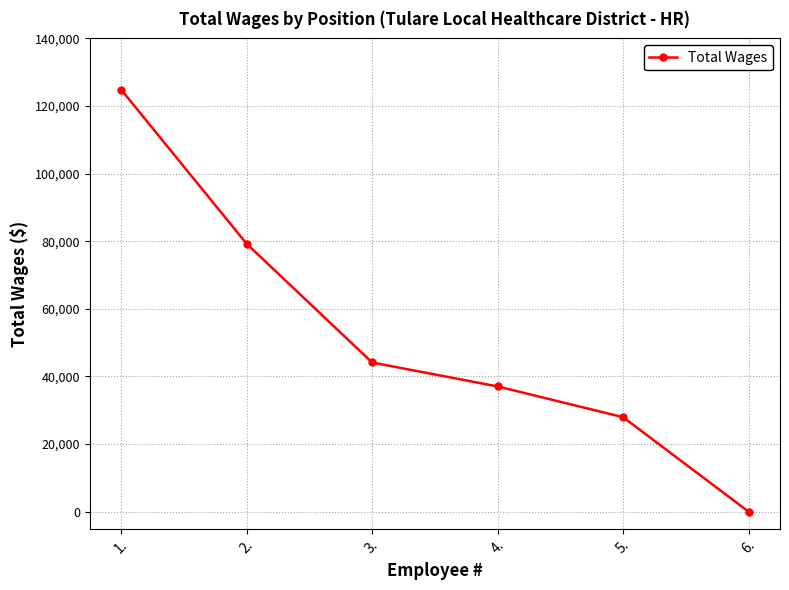

At which label is the value closest to 62424?

2.